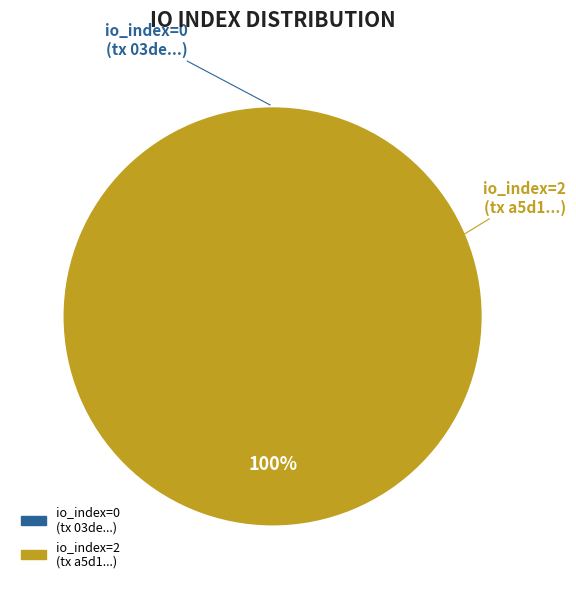

What is the total percentage of tx_hash_0 (io_index=0) and tx_hash_1 (io_index=2)?

100.0%